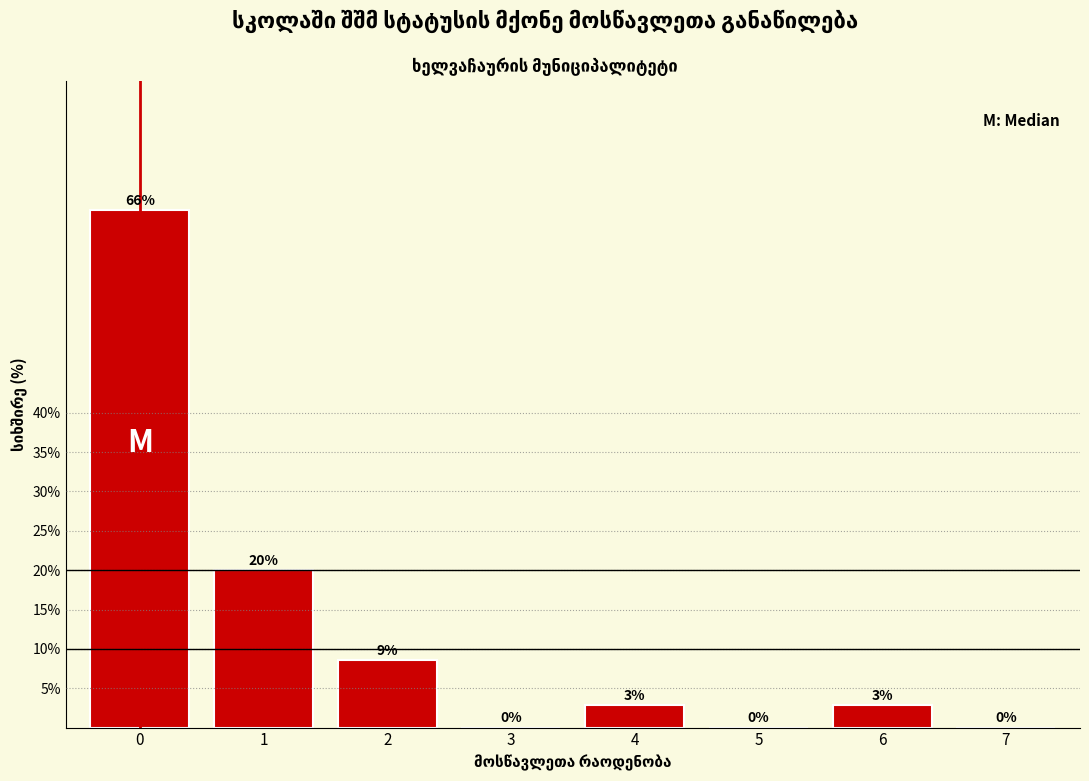

What is the maximum value shown in the chart?

65.7